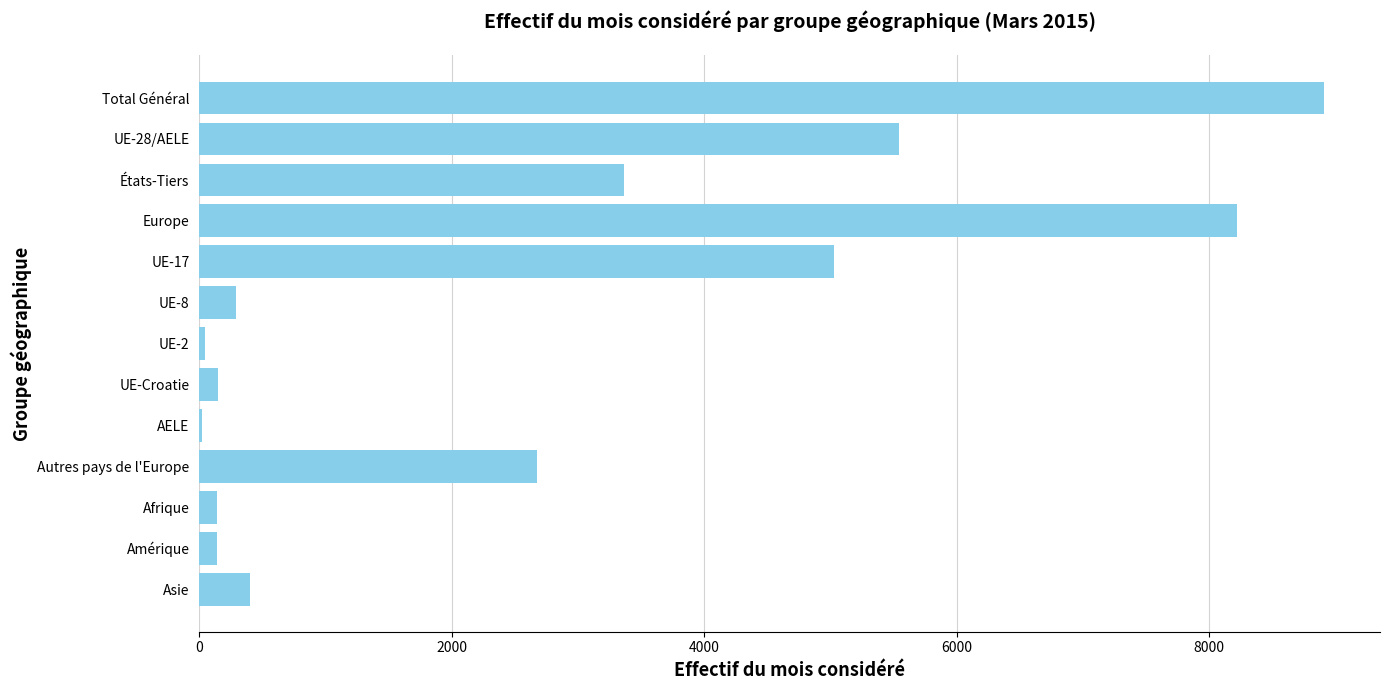

At which label is the value closest to 4464?

UE-17